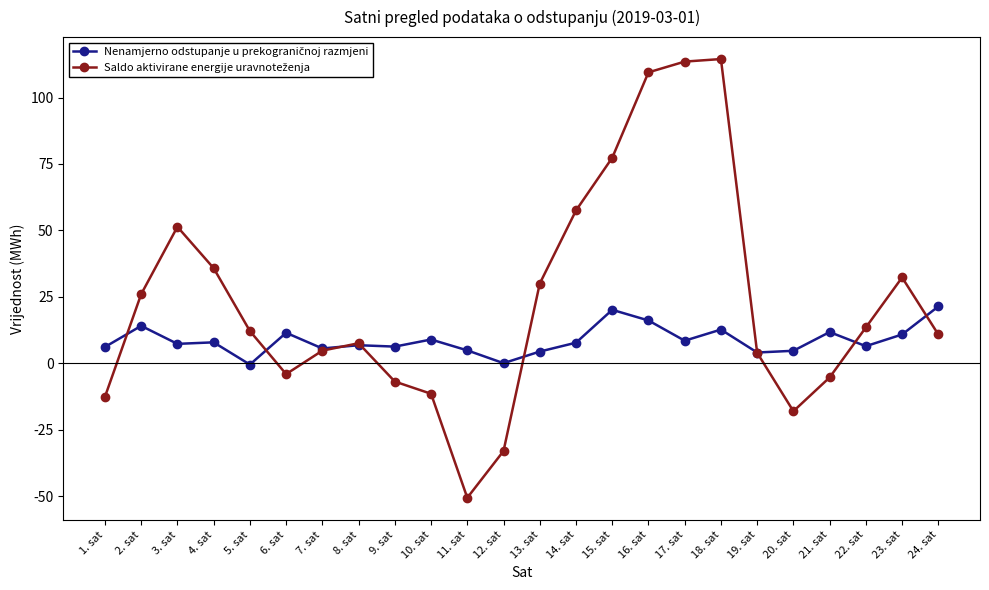

What is the label of the 20th point from the left?

20. sat